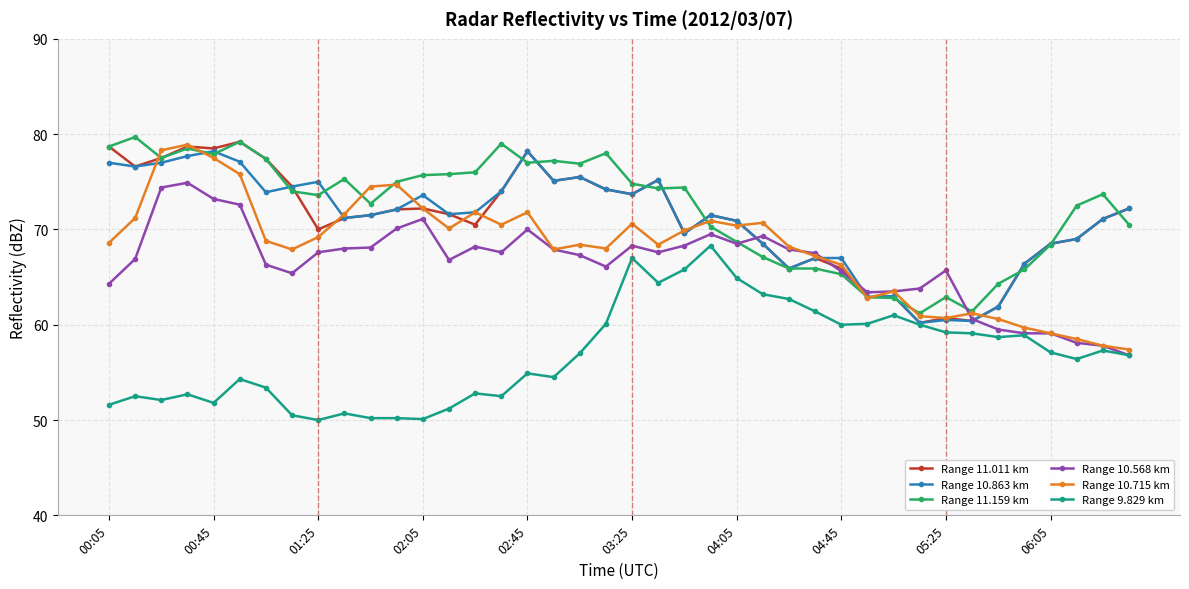

How many series are shown in this chart?

6